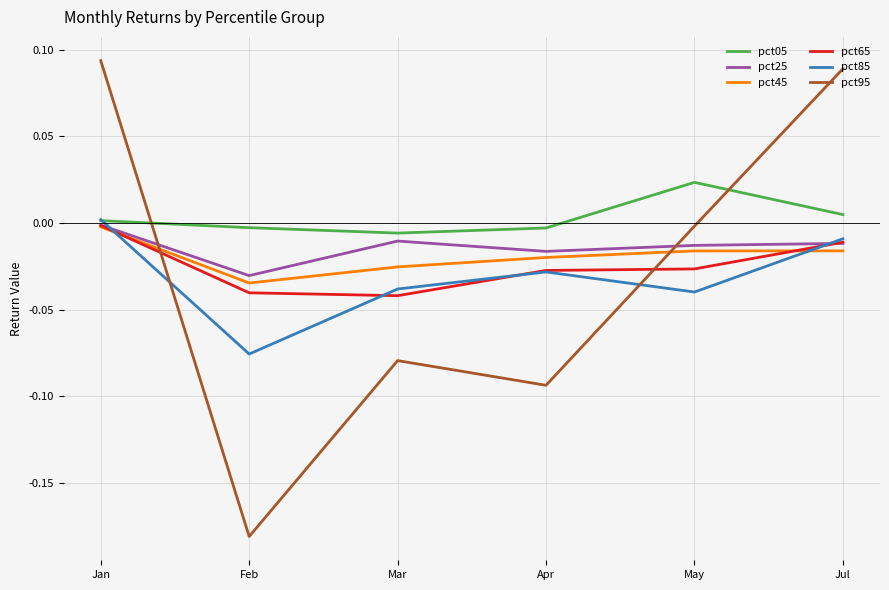

Which series changed the most between Feb and Jul?

pct95